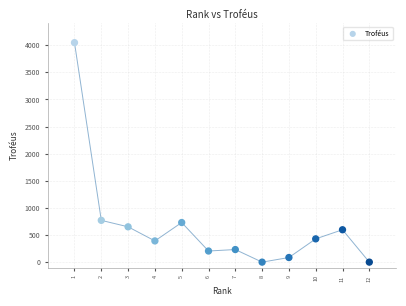

What is the range of Y values (max minus min)?

4046